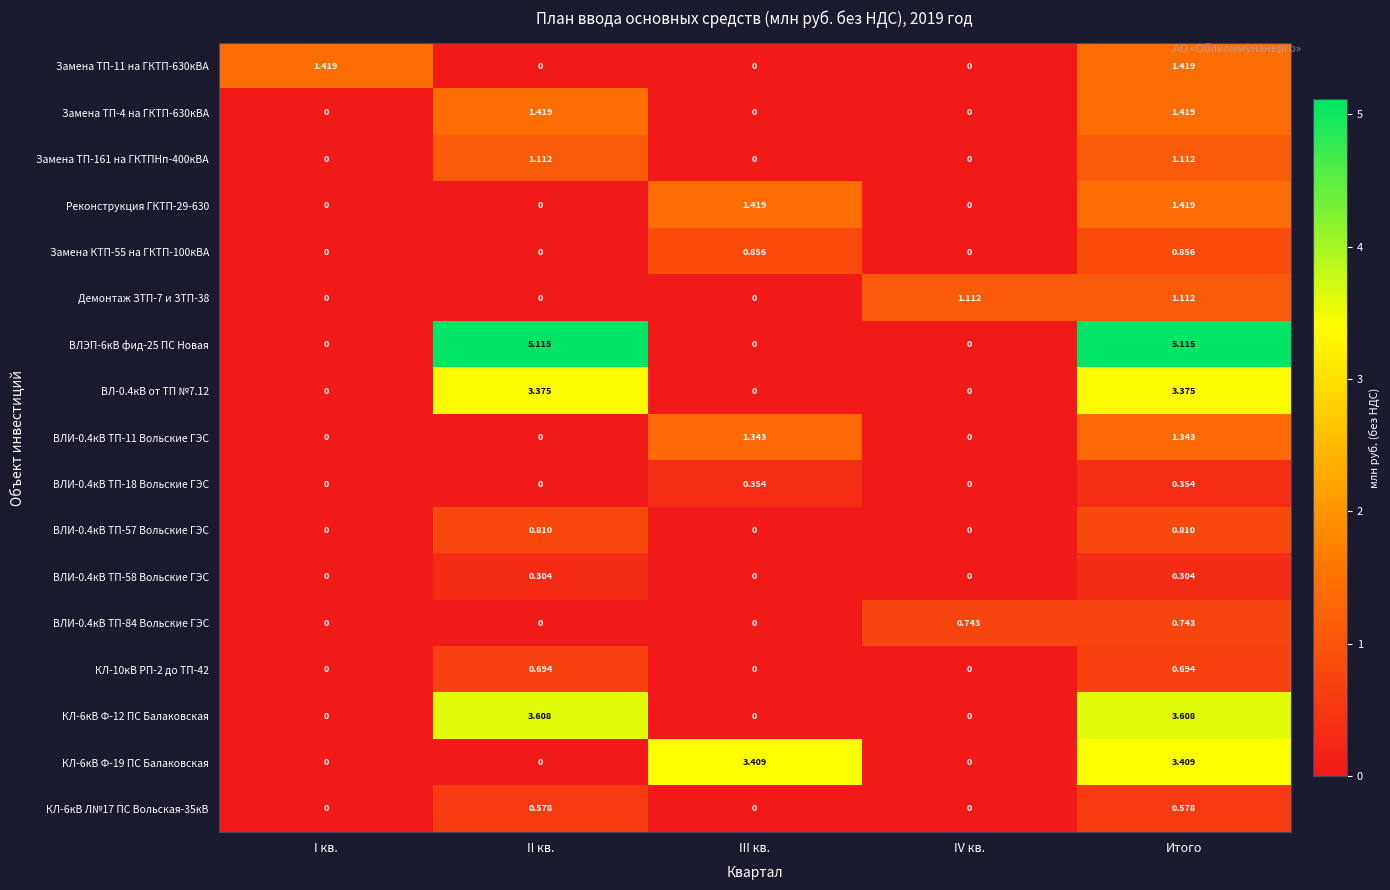

Between II кв. and IV кв., which series saw the biggest shift?

ВЛЭП-6кВ фид-25 ПС Новая